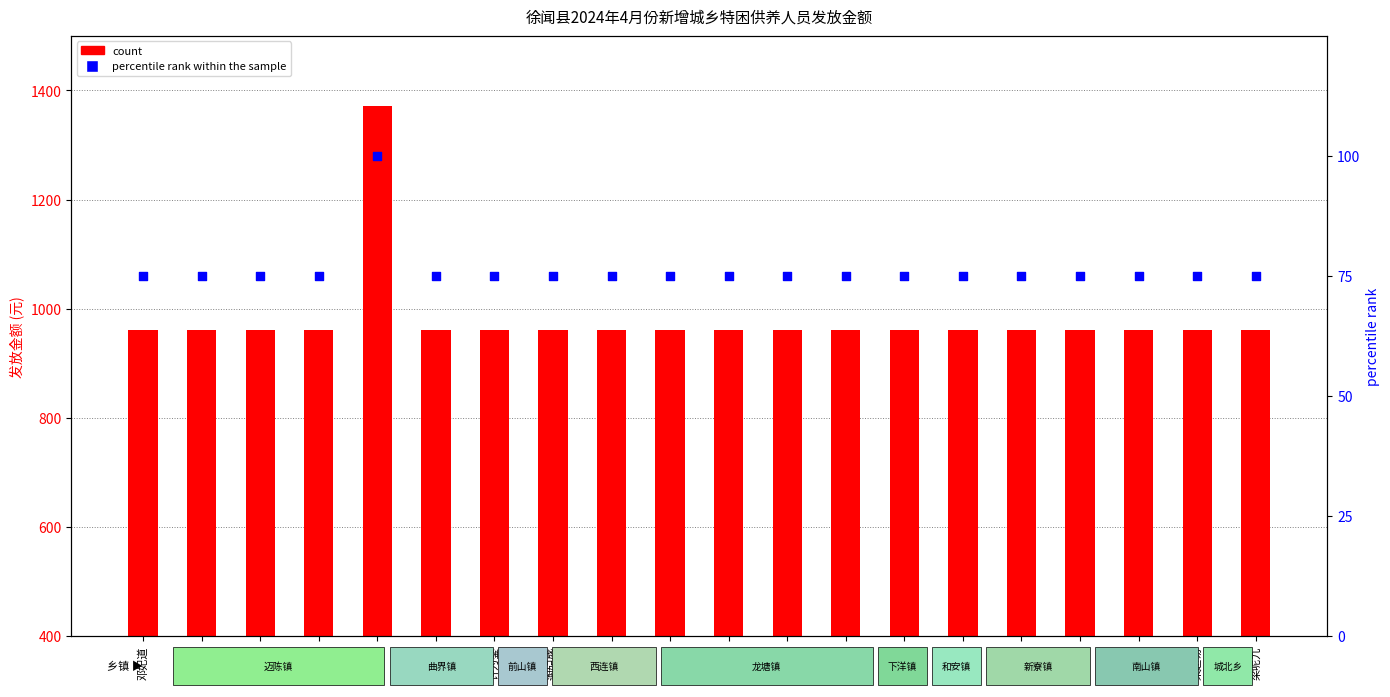

Is the value of percentile rank within the sample at 黄运开 greater than the value of count at 黄禄兴?

No